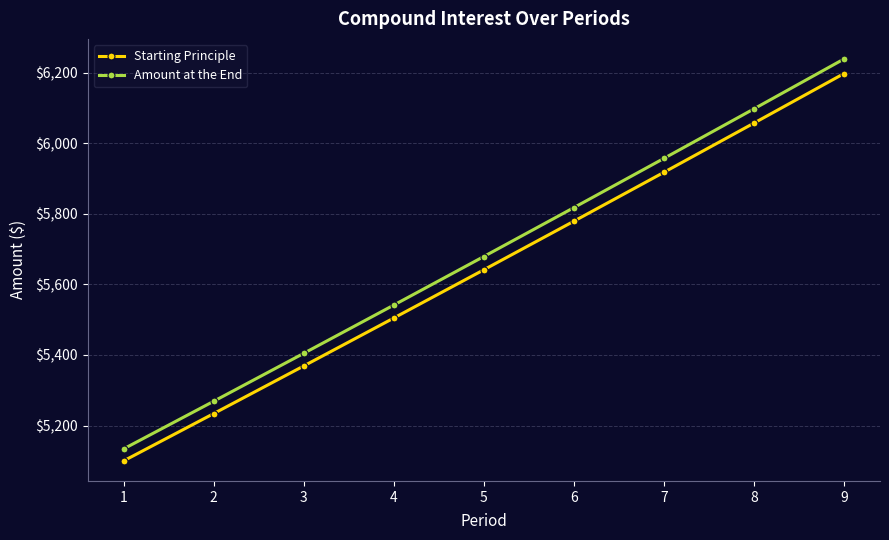

The Starting Principle series shows 5504.7 at 4. True or false?

True